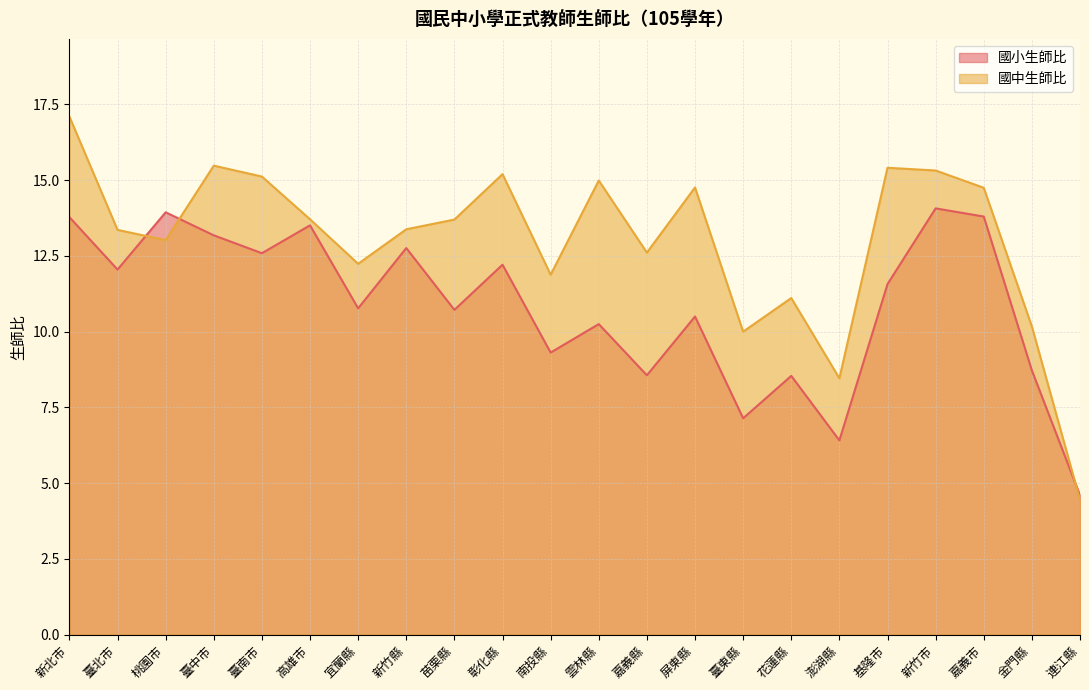

What is the total value across all series at 高雄市?

27.2